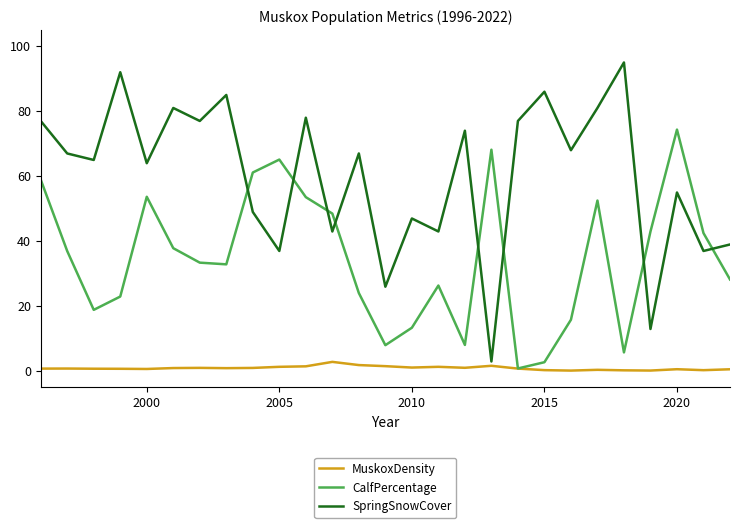

Which series has the largest total across all categories?

SpringSnowCover